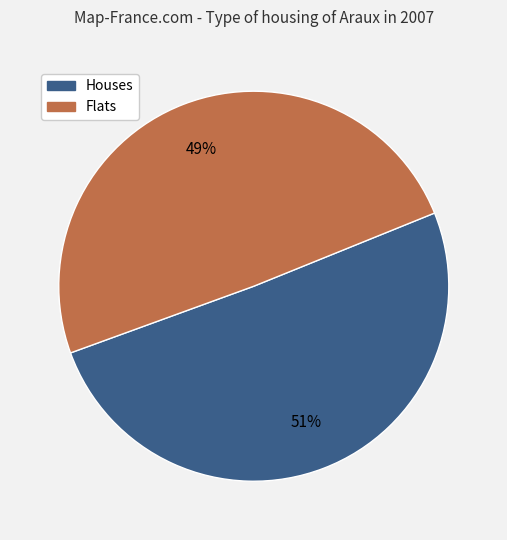

True or false: Flats accounts for 56% of the total.

False